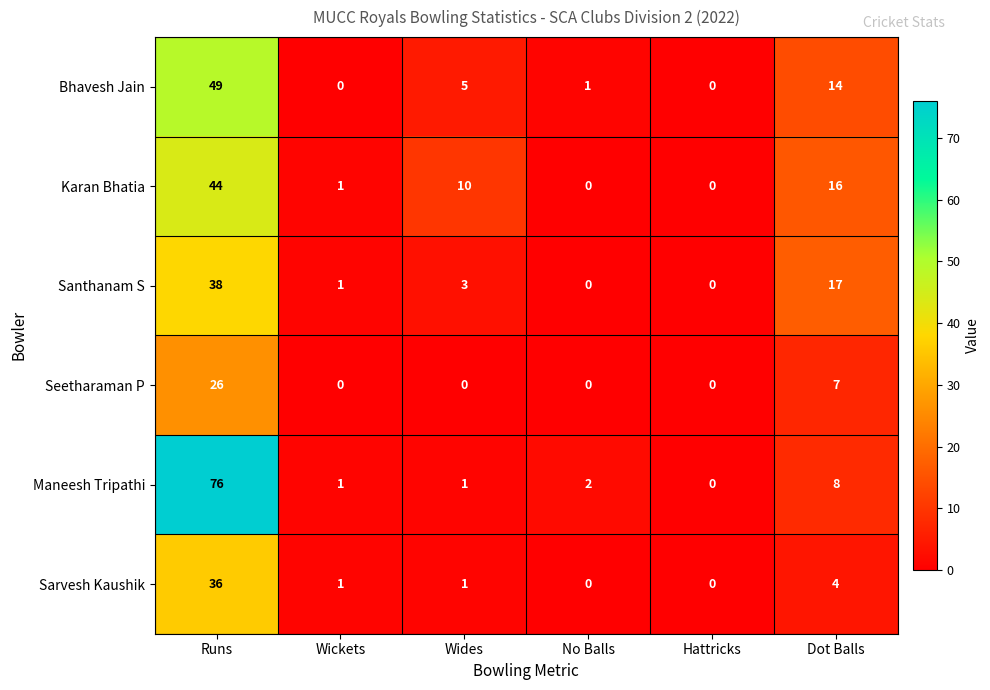

What is the sum of the Maneesh Tripathi values at No Balls and Wickets?

3